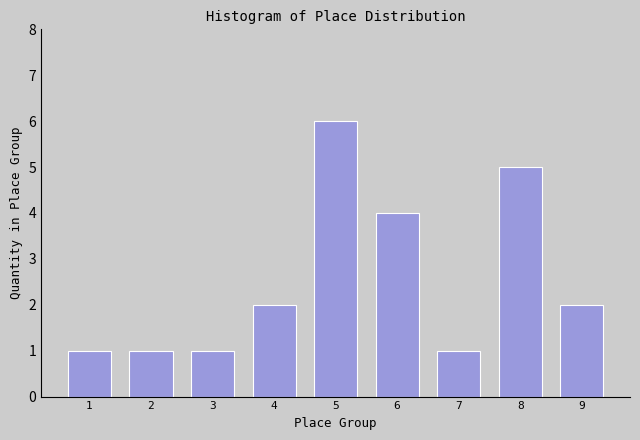

Reading left to right, transcribe all the data shown in this chart.

1	1	1	2	6	4	1	5	2